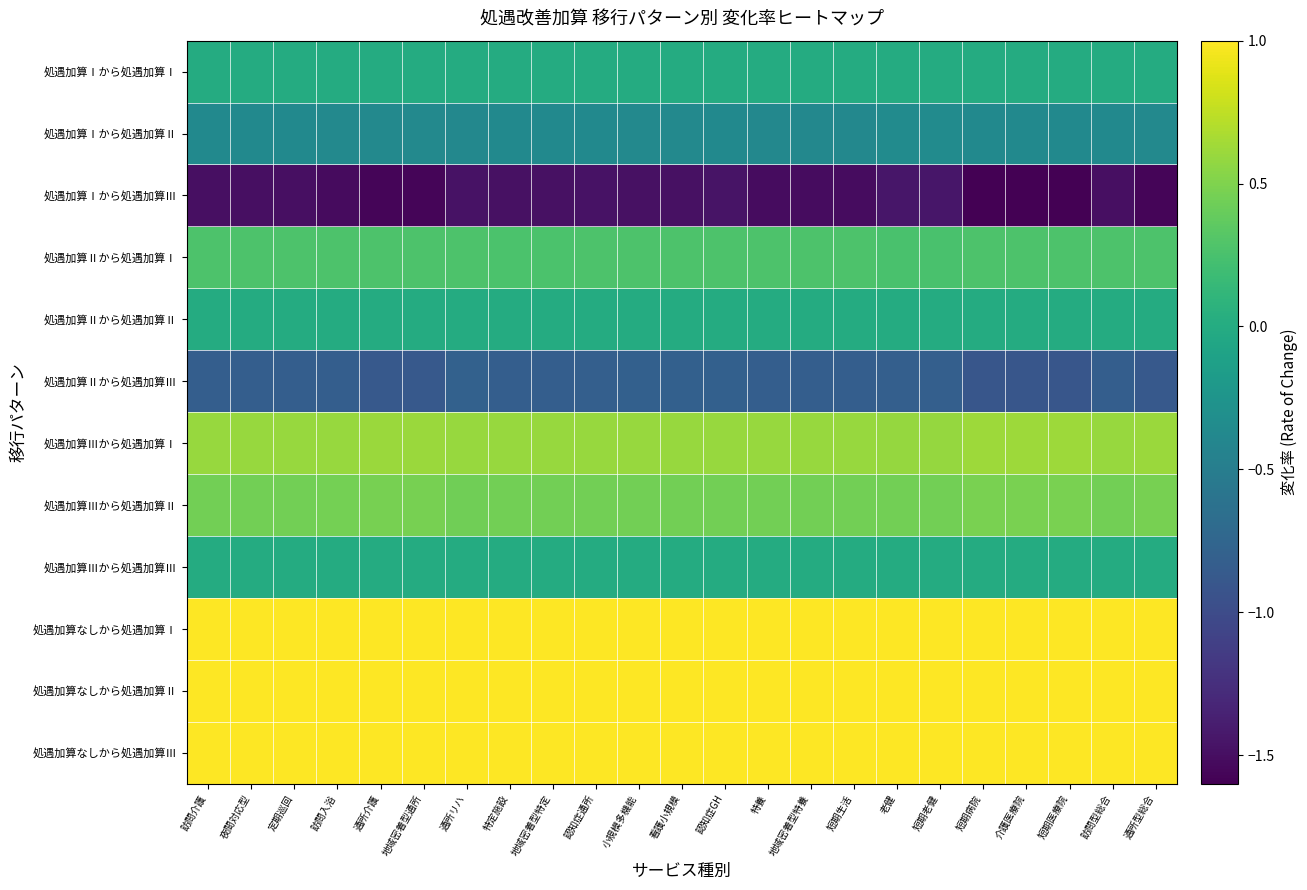

Reading left to right, list all the values displayed in this chart.

処遇加算Ⅰから処遇加算Ⅰ: 訪問介護=0.0	夜間対応型=0.0	定期巡回=0.0	訪問入浴=0.0	通所介護=0.0	地域密着型通所=0.0	通所リハ=0.0	特定施設=0.0	地域密着型特定=0.0	認知症通所=0.0	小規模多機能=0.0	看護小規模=0.0	認知症GH=0.0	特養=0.0	地域密着型特養=0.0	短期生活=0.0	老健=0.0	短期老健=0.0	短期病院=0.0	介護医療院=0.0	短期医療院=0.0	訪問型総合=0.0	通所型総合=0.0
処遇加算Ⅰから処遇加算Ⅱ: 訪問介護=-0.4	夜間対応型=-0.4	定期巡回=-0.4	訪問入浴=-0.4	通所介護=-0.4	地域密着型通所=-0.4	通所リハ=-0.4	特定施設=-0.4	地域密着型特定=-0.4	認知症通所=-0.4	小規模多機能=-0.4	看護小規模=-0.4	認知症GH=-0.4	特養=-0.4	地域密着型特養=-0.4	短期生活=-0.4	老健=-0.3	短期老健=-0.3	短期病院=-0.4	介護医療院=-0.4	短期医療院=-0.4	訪問型総合=-0.4	通所型総合=-0.4
処遇加算Ⅰから処遇加算Ⅲ: 訪問介護=-1.5	夜間対応型=-1.5	定期巡回=-1.5	訪問入浴=-1.5	通所介護=-1.6	地域密着型通所=-1.6	通所リハ=-1.5	特定施設=-1.5	地域密着型特定=-1.5	認知症通所=-1.5	小規模多機能=-1.5	看護小規模=-1.5	認知症GH=-1.5	特養=-1.5	地域密着型特養=-1.5	短期生活=-1.5	老健=-1.4	短期老健=-1.4	短期病院=-1.6	介護医療院=-1.6	短期医療院=-1.6	訪問型総合=-1.5	通所型総合=-1.6
処遇加算Ⅱから処遇加算Ⅰ: 訪問介護=0.3	夜間対応型=0.3	定期巡回=0.3	訪問入浴=0.3	通所介護=0.3	地域密着型通所=0.3	通所リハ=0.3	特定施設=0.3	地域密着型特定=0.3	認知症通所=0.3	小規模多機能=0.3	看護小規模=0.3	認知症GH=0.3	特養=0.3	地域密着型特養=0.3	短期生活=0.3	老健=0.3	短期老健=0.3	短期病院=0.3	介護医療院=0.3	短期医療院=0.3	訪問型総合=0.3	通所型総合=0.3
処遇加算Ⅱから処遇加算Ⅱ: 訪問介護=0.0	夜間対応型=0.0	定期巡回=0.0	訪問入浴=0.0	通所介護=0.0	地域密着型通所=0.0	通所リハ=0.0	特定施設=0.0	地域密着型特定=0.0	認知症通所=0.0	小規模多機能=0.0	看護小規模=0.0	認知症GH=0.0	特養=0.0	地域密着型特養=0.0	短期生活=0.0	老健=0.0	短期老健=0.0	短期病院=0.0	介護医療院=0.0	短期医療院=0.0	訪問型総合=0.0	通所型総合=0.0
処遇加算Ⅱから処遇加算Ⅲ: 訪問介護=-0.8	夜間対応型=-0.8	定期巡回=-0.8	訪問入浴=-0.8	通所介護=-0.9	地域密着型通所=-0.9	通所リハ=-0.8	特定施設=-0.8	地域密着型特定=-0.8	認知症通所=-0.8	小規模多機能=-0.8	看護小規模=-0.8	認知症GH=-0.8	特養=-0.8	地域密着型特養=-0.8	短期生活=-0.8	老健=-0.8	短期老健=-0.8	短期病院=-0.9	介護医療院=-0.9	短期医療院=-0.9	訪問型総合=-0.8	通所型総合=-0.9
処遇加算Ⅲから処遇加算Ⅰ: 訪問介護=0.6	夜間対応型=0.6	定期巡回=0.6	訪問入浴=0.6	通所介護=0.6	地域密着型通所=0.6	通所リハ=0.6	特定施設=0.6	地域密着型特定=0.6	認知症通所=0.6	小規模多機能=0.6	看護小規模=0.6	認知症GH=0.6	特養=0.6	地域密着型特養=0.6	短期生活=0.6	老健=0.6	短期老健=0.6	短期病院=0.6	介護医療院=0.6	短期医療院=0.6	訪問型総合=0.6	通所型総合=0.6
処遇加算Ⅲから処遇加算Ⅱ: 訪問介護=0.5	夜間対応型=0.5	定期巡回=0.5	訪問入浴=0.5	通所介護=0.5	地域密着型通所=0.5	通所リハ=0.4	特定施設=0.5	地域密着型特定=0.5	認知症通所=0.4	小規模多機能=0.4	看護小規模=0.4	認知症GH=0.4	特養=0.5	地域密着型特養=0.5	短期生活=0.5	老健=0.4	短期老健=0.4	短期病院=0.5	介護医療院=0.5	短期医療院=0.5	訪問型総合=0.5	通所型総合=0.5
処遇加算Ⅲから処遇加算Ⅲ: 訪問介護=0.0	夜間対応型=0.0	定期巡回=0.0	訪問入浴=0.0	通所介護=0.0	地域密着型通所=0.0	通所リハ=0.0	特定施設=0.0	地域密着型特定=0.0	認知症通所=0.0	小規模多機能=0.0	看護小規模=0.0	認知症GH=0.0	特養=0.0	地域密着型特養=0.0	短期生活=0.0	老健=0.0	短期老健=0.0	短期病院=0.0	介護医療院=0.0	短期医療院=0.0	訪問型総合=0.0	通所型総合=0.0
処遇加算なしから処遇加算Ⅰ: 訪問介護=1.0	夜間対応型=1.0	定期巡回=1.0	訪問入浴=1.0	通所介護=1.0	地域密着型通所=1.0	通所リハ=1.0	特定施設=1.0	地域密着型特定=1.0	認知症通所=1.0	小規模多機能=1.0	看護小規模=1.0	認知症GH=1.0	特養=1.0	地域密着型特養=1.0	短期生活=1.0	老健=1.0	短期老健=1.0	短期病院=1.0	介護医療院=1.0	短期医療院=1.0	訪問型総合=1.0	通所型総合=1.0
処遇加算なしから処遇加算Ⅱ: 訪問介護=1.0	夜間対応型=1.0	定期巡回=1.0	訪問入浴=1.0	通所介護=1.0	地域密着型通所=1.0	通所リハ=1.0	特定施設=1.0	地域密着型特定=1.0	認知症通所=1.0	小規模多機能=1.0	看護小規模=1.0	認知症GH=1.0	特養=1.0	地域密着型特養=1.0	短期生活=1.0	老健=1.0	短期老健=1.0	短期病院=1.0	介護医療院=1.0	短期医療院=1.0	訪問型総合=1.0	通所型総合=1.0
処遇加算なしから処遇加算Ⅲ: 訪問介護=1.0	夜間対応型=1.0	定期巡回=1.0	訪問入浴=1.0	通所介護=1.0	地域密着型通所=1.0	通所リハ=1.0	特定施設=1.0	地域密着型特定=1.0	認知症通所=1.0	小規模多機能=1.0	看護小規模=1.0	認知症GH=1.0	特養=1.0	地域密着型特養=1.0	短期生活=1.0	老健=1.0	短期老健=1.0	短期病院=1.0	介護医療院=1.0	短期医療院=1.0	訪問型総合=1.0	通所型総合=1.0